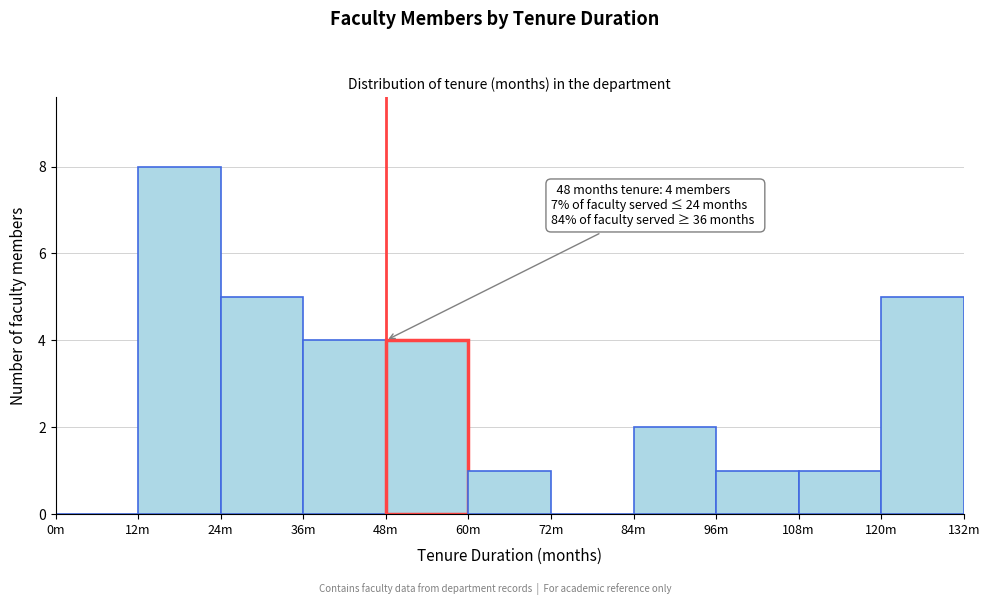

Reading right to left, list all the values displayed in this chart.

120m=5	108m=1	96m=1	84m=2	72m=0	60m=1	48m=4	36m=4	24m=5	12m=8	0m=0